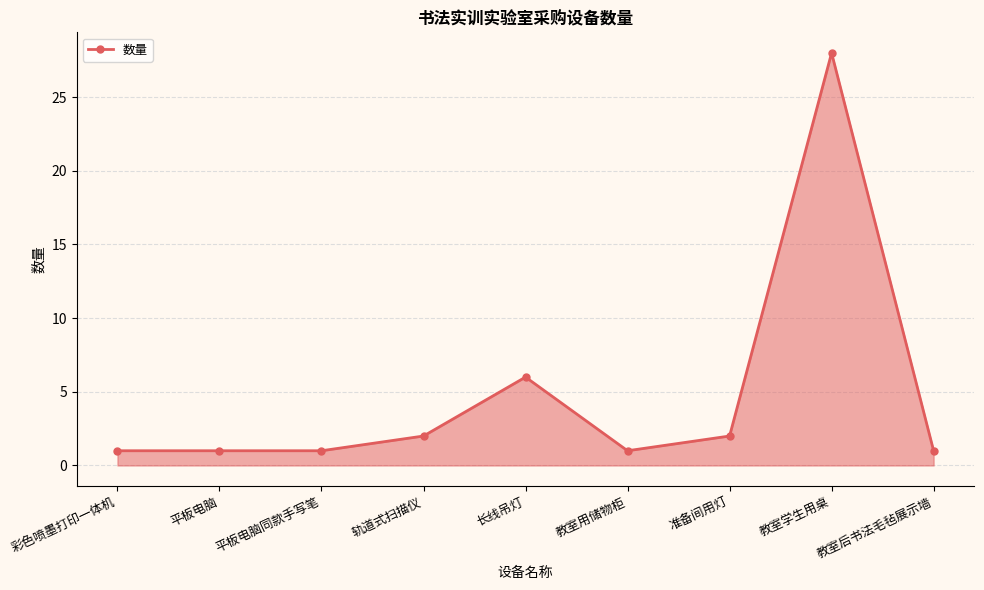

How many distinct data groups are displayed?

1